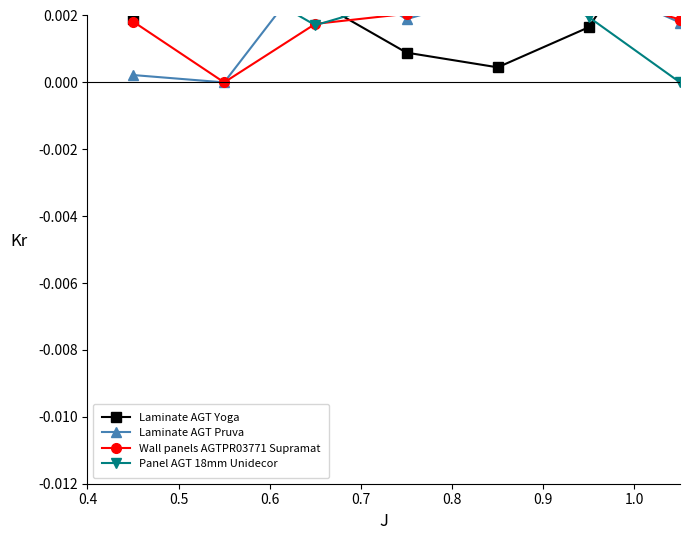

Does the chart have visible grid lines?

No